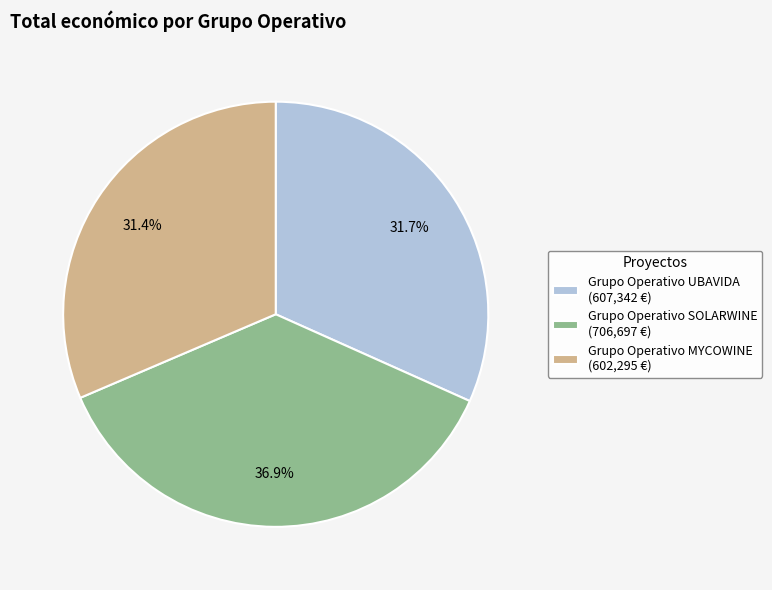

Combined, do Grupo Operativo SOLARWINE and Grupo Operativo MYCOWINE account for over 50%?

Yes